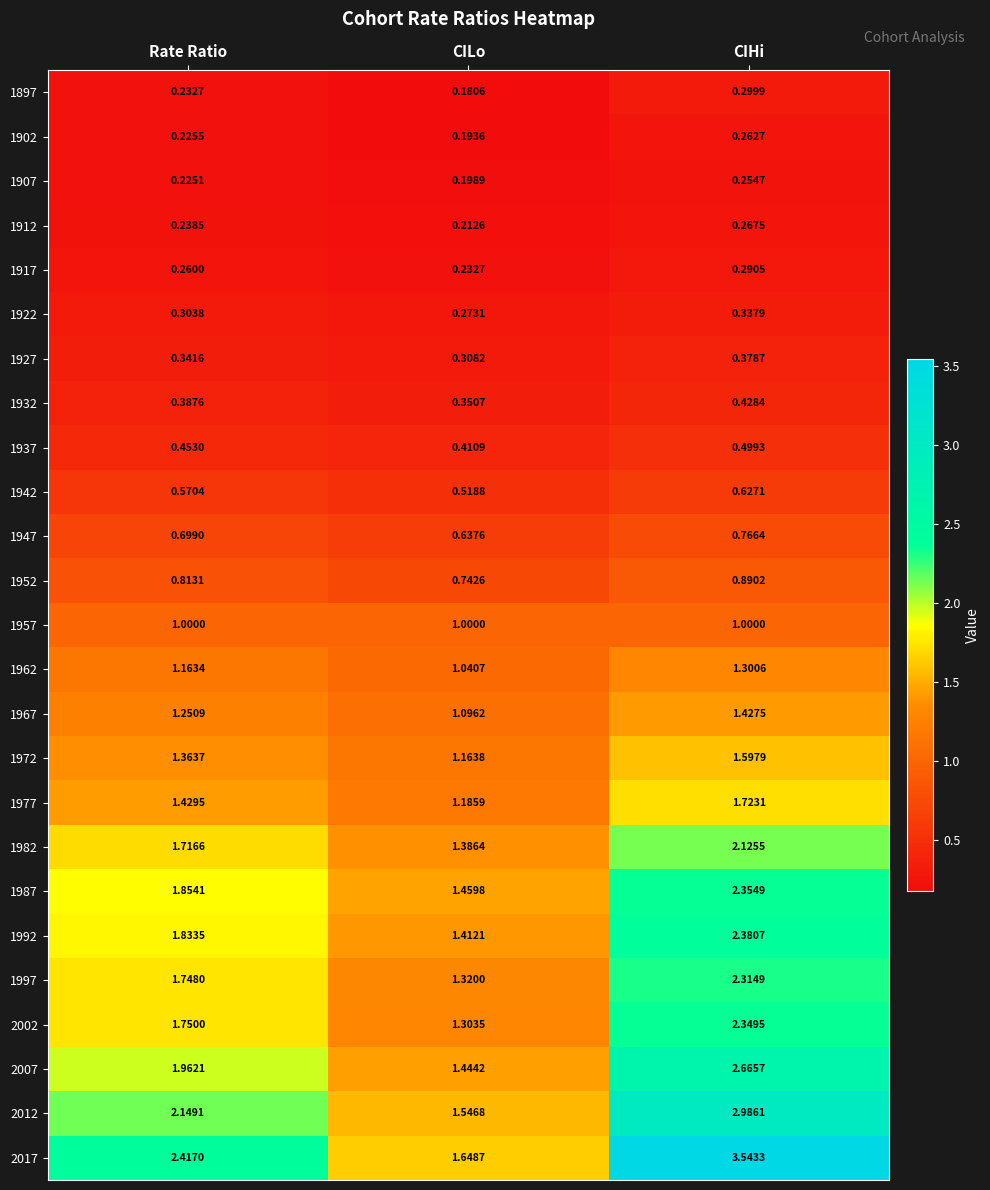

List the labels in order of 1967 value, largest first.

CIHi, Rate Ratio, CILo